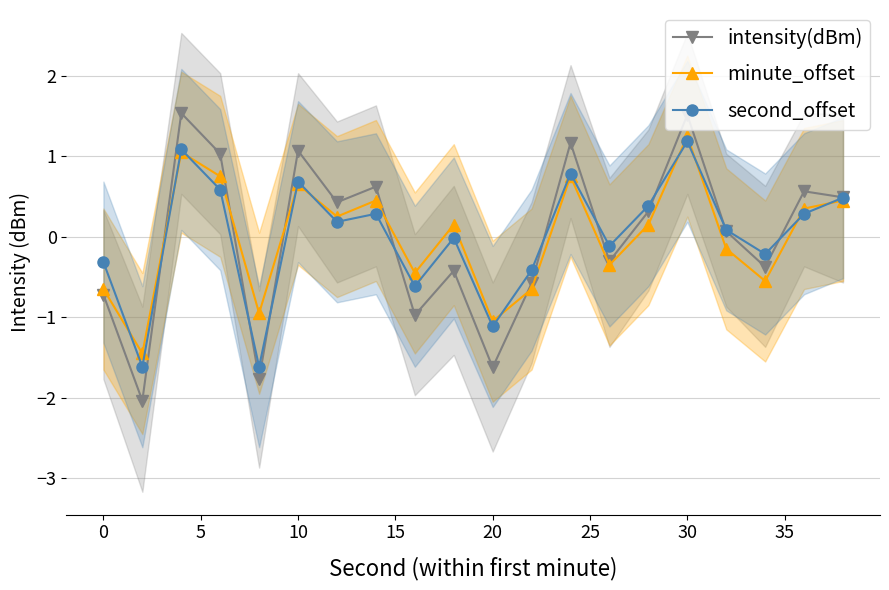

How many lines are shown in the chart?

3